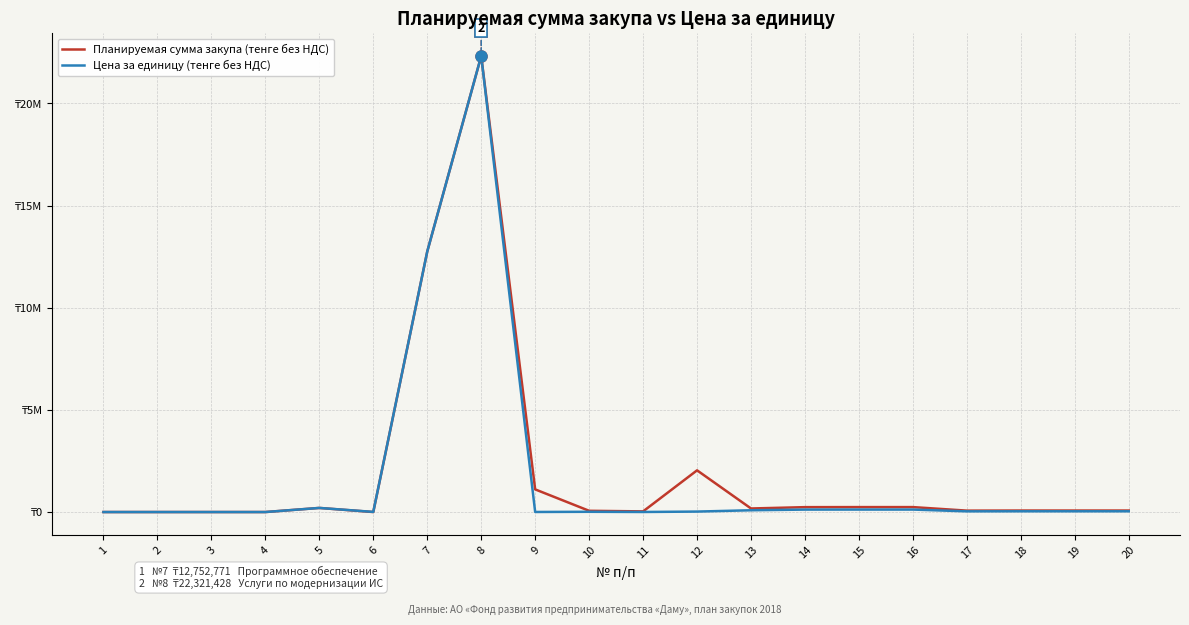

Is this an area chart (filled region under the line)?

No